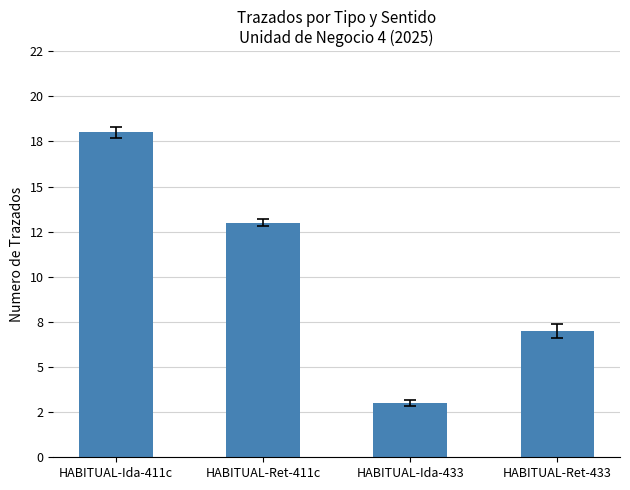

Are the bars horizontal?

No